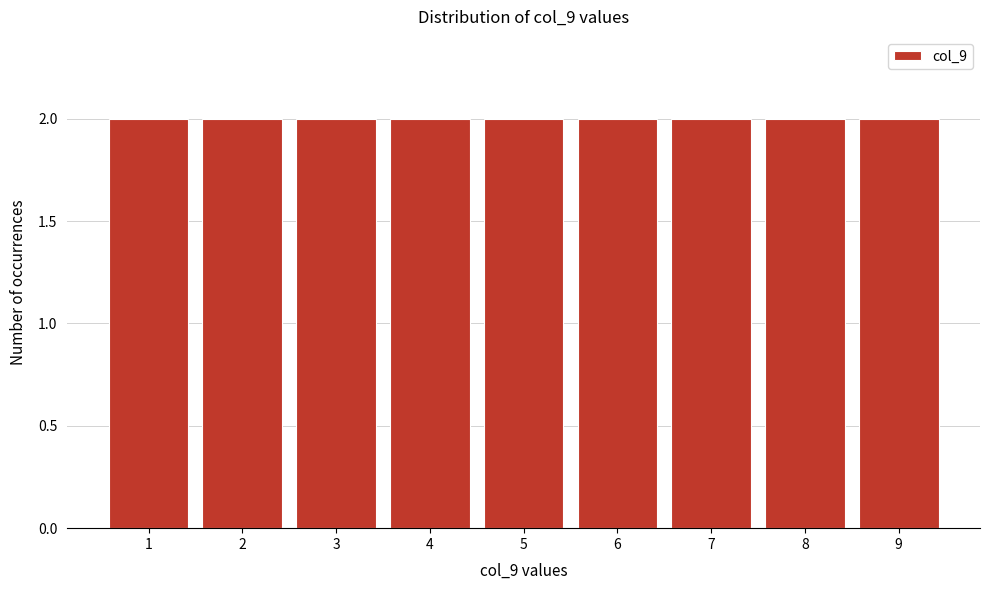

Reading left to right, list every bar in this chart as the range it spans on the x-axis followed by its height. The values are not printed on the chart, so give them approximately, as read against the axis.

0.5 to 1.5: 2
1.5 to 2.5: 2
2.5 to 3.5: 2
3.5 to 4.5: 2
4.5 to 5.5: 2
5.5 to 6.5: 2
6.5 to 7.5: 2
7.5 to 8.5: 2
8.5 to 9.5: 2